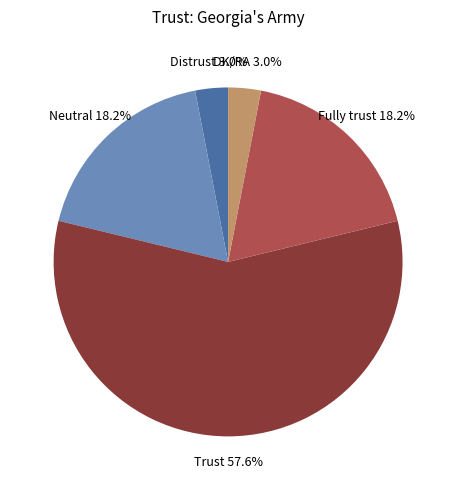

Is there a majority slice in this chart?

Yes